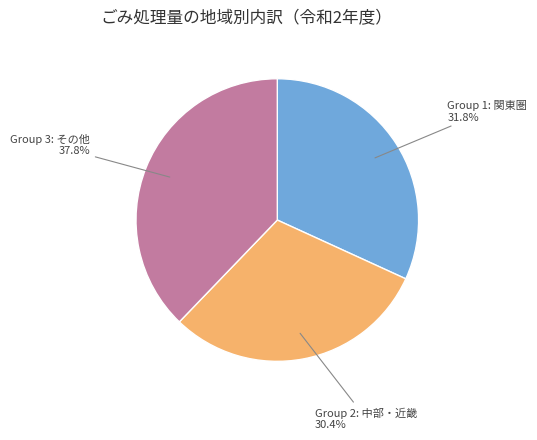

Which slice is the largest?

Group 3: その他 37.8%